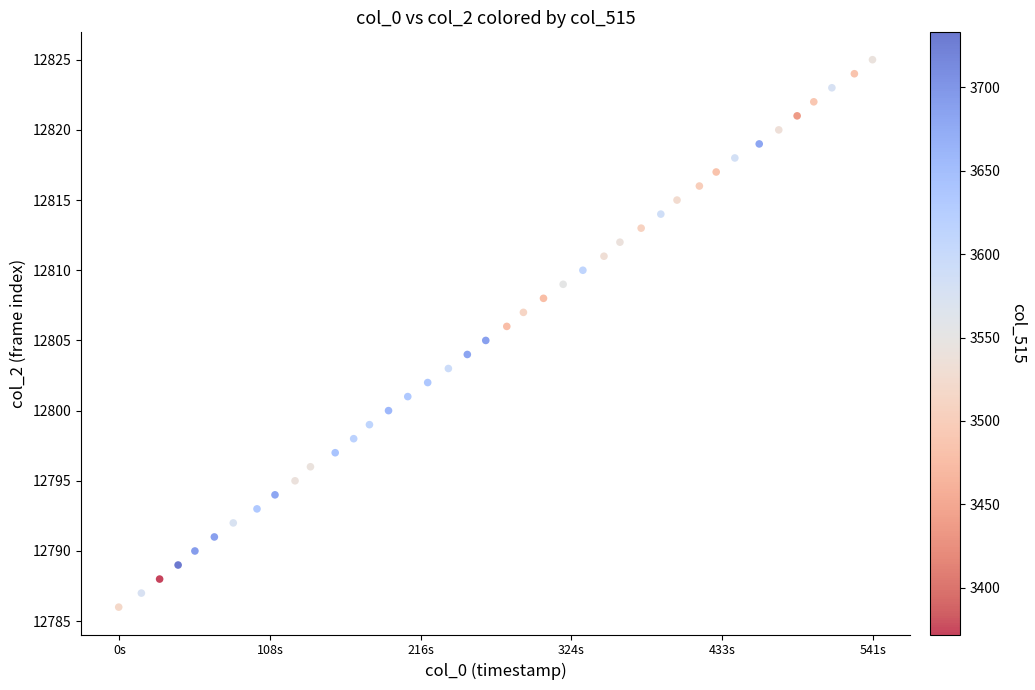

What is the range of Y values (max minus min)?

39